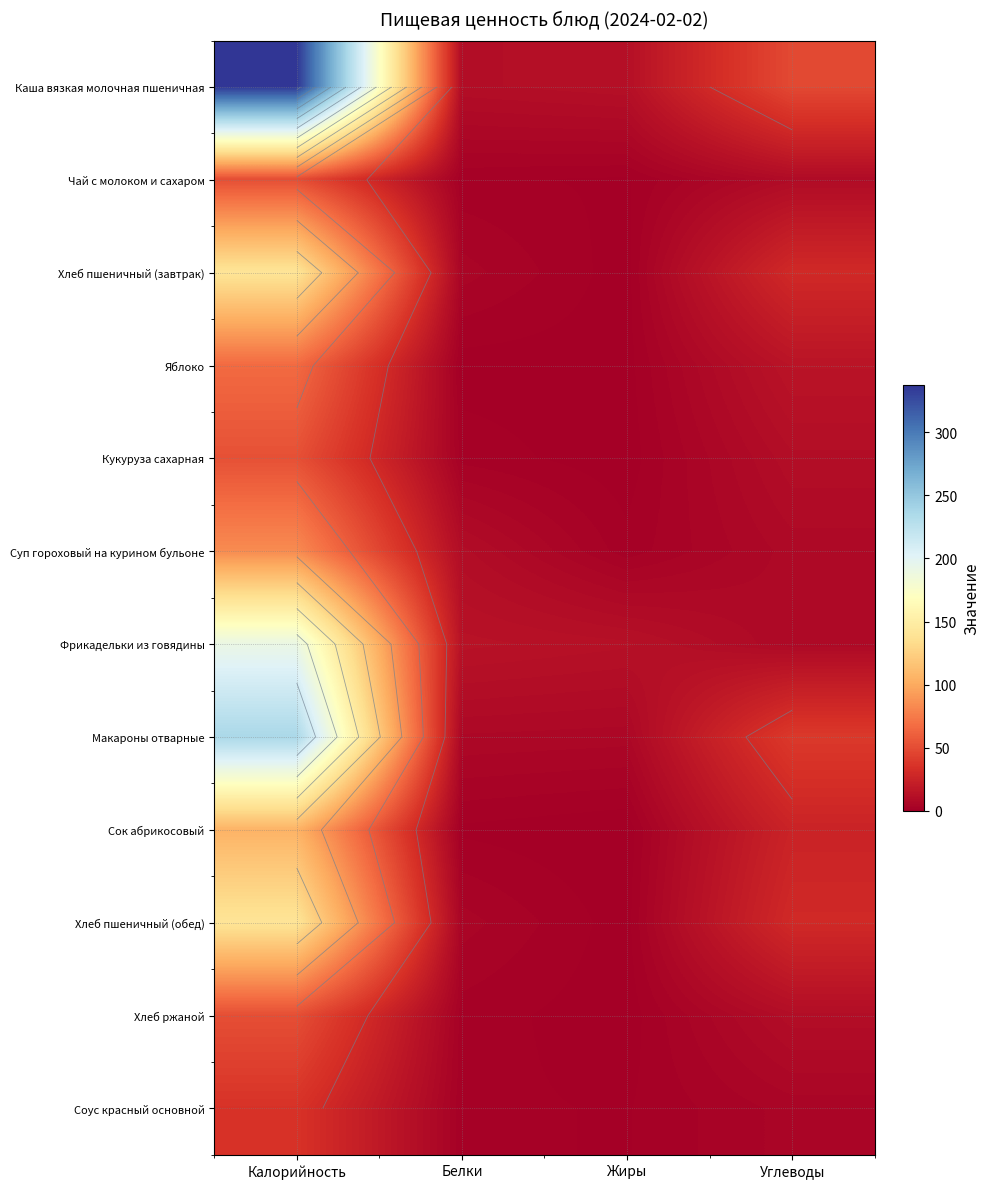

What is the difference between the Хлеб ржаной values at Углеводы and Жиры?

9.6